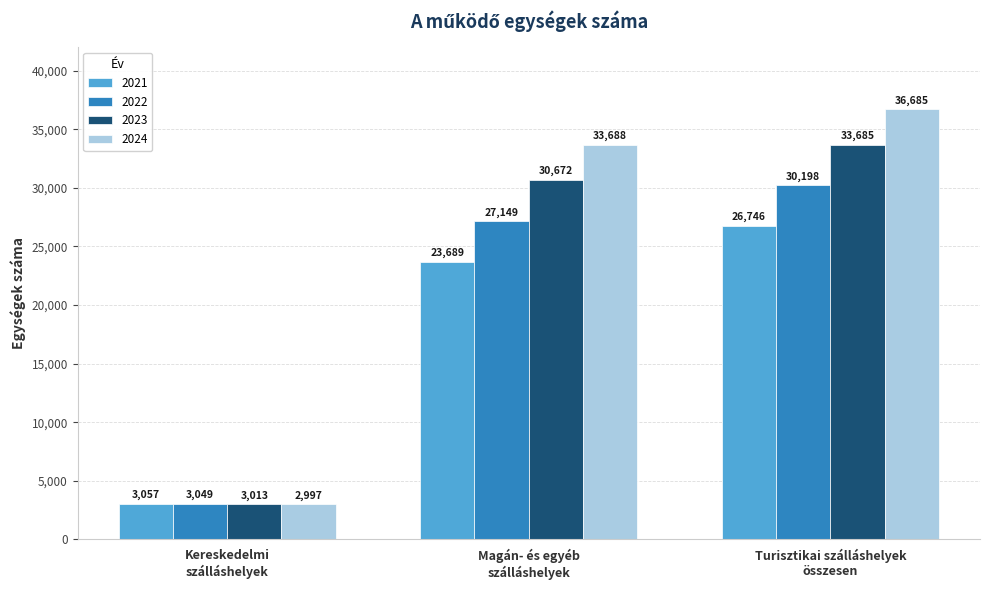

At which category does the chart reach its peak across all series?

Turisztikai szálláshelyek
összesen